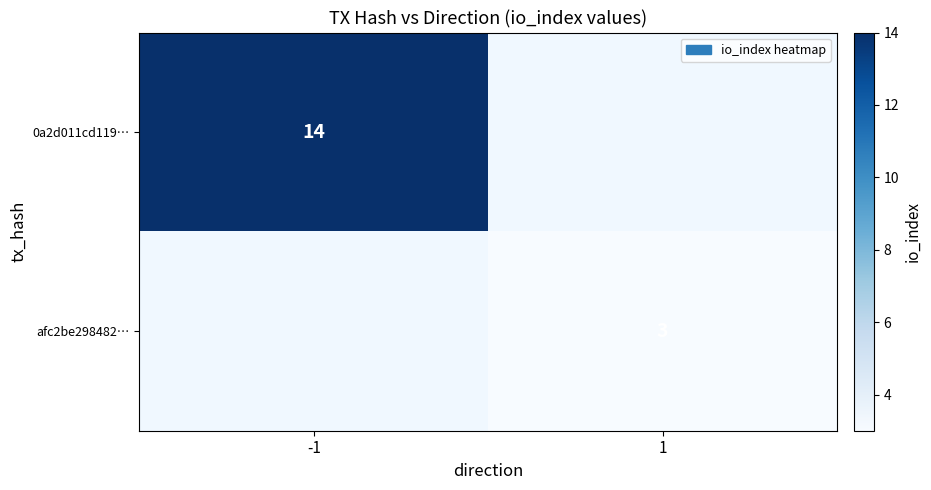

How many data points does each series have?

2